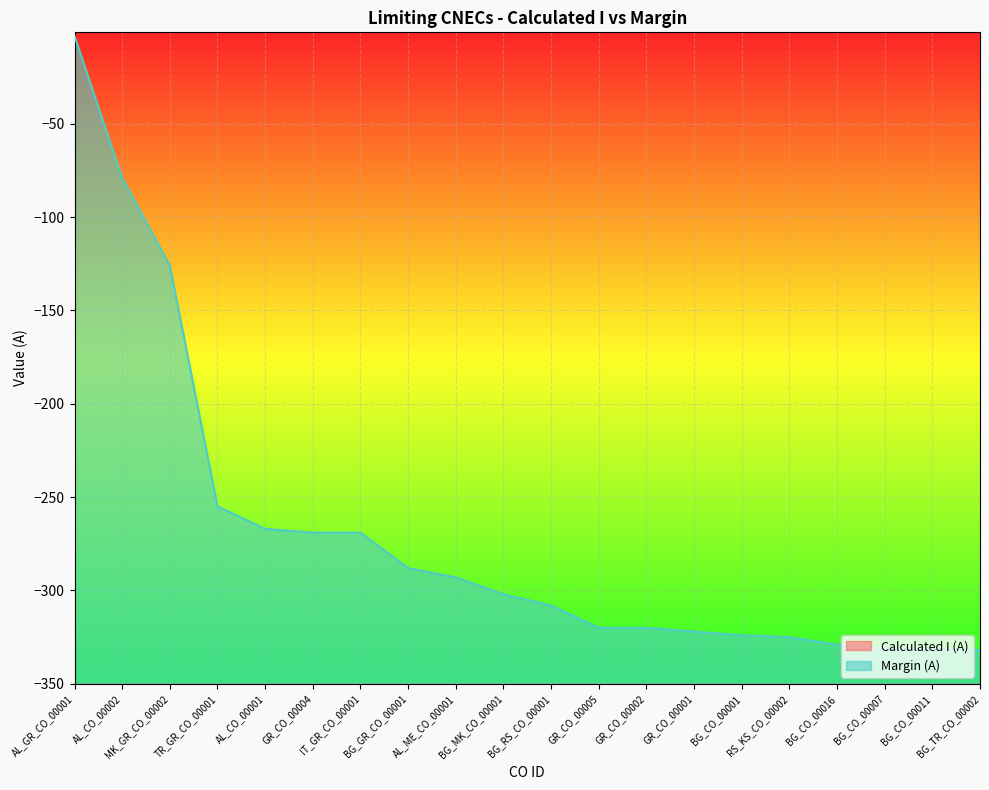

True or false: Margin (A) has a value of -320 at GR_CO_00005.

True